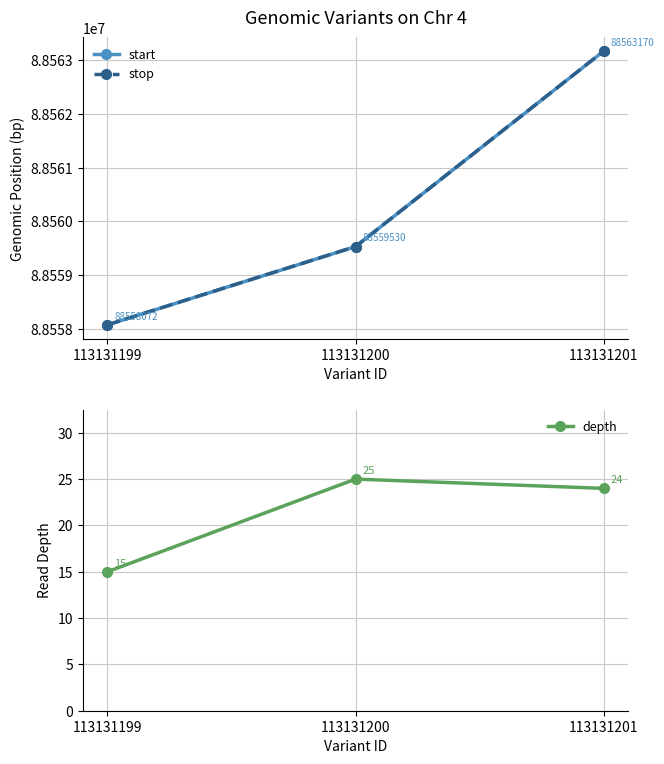

Reading right to left, what are all the values shown in this chart?

start: 113131201=88563170	113131200=88559530	113131199=88558072
stop: 113131201=88563171	113131200=88559531	113131199=88558073
depth: 113131201=24	113131200=25	113131199=15